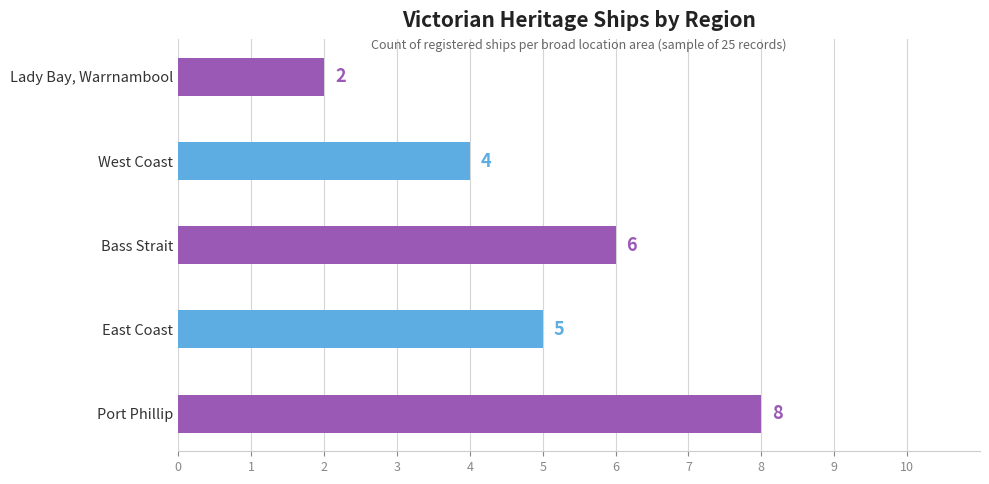

The chart shows a value of 7 at East Coast. True or false?

False